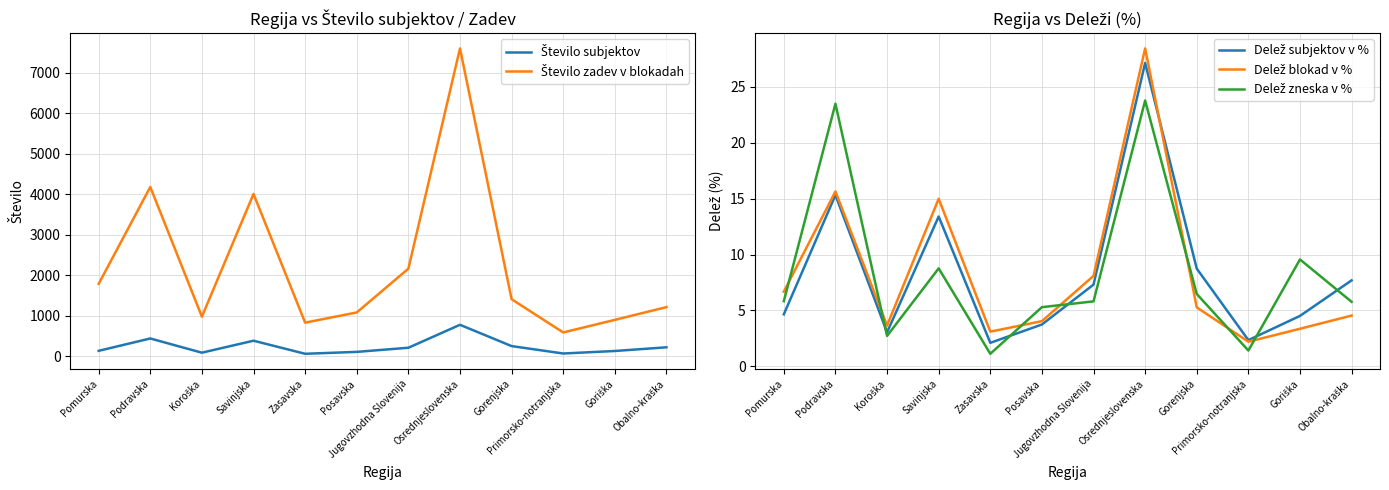

Which category has the highest value across all series?

Osrednjeslovenska